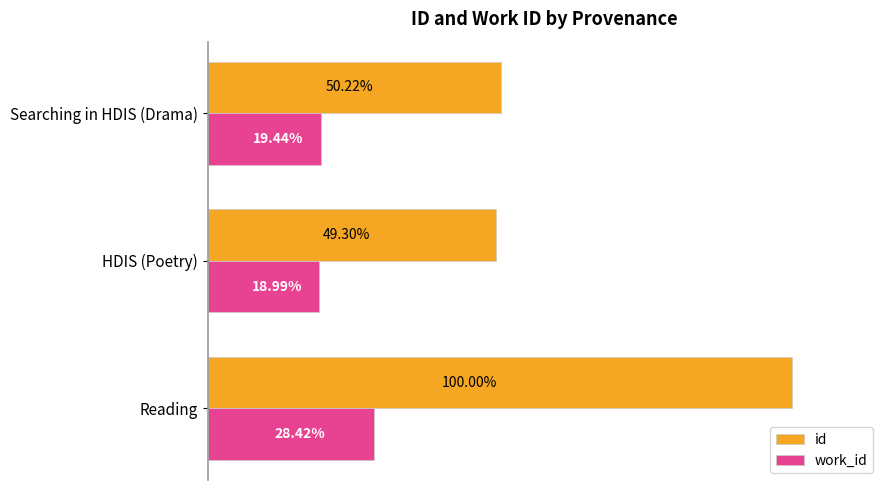

At which category is the sum across all series the highest?

Reading